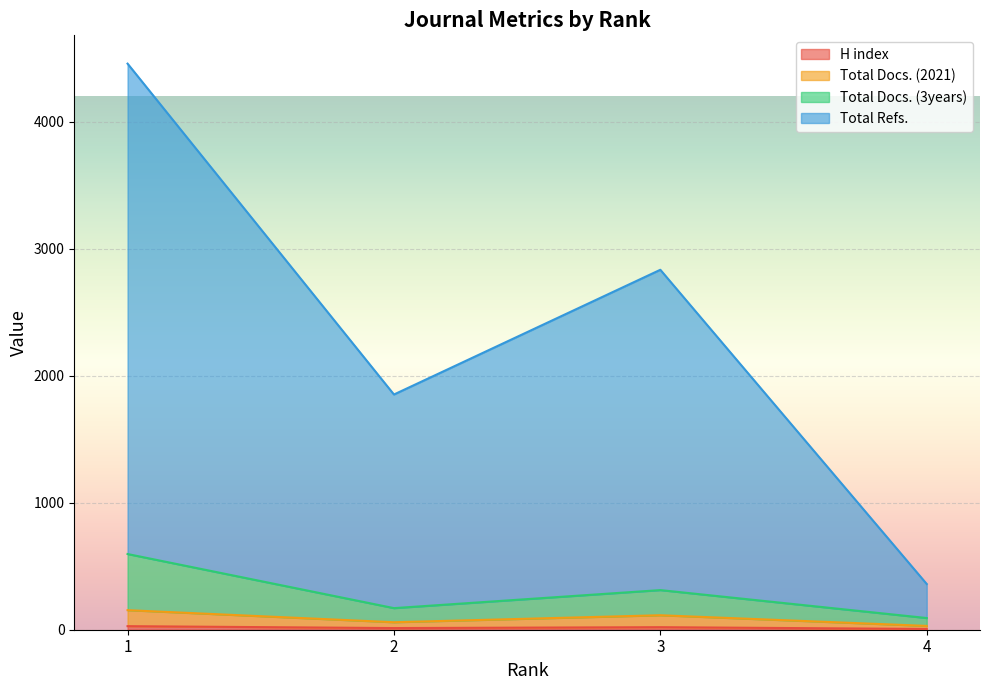

Reading left to right, extract all data points from this chart.

H index: 1=28	2=13	3=20	4=6
Total Docs. (2021): 1=154	2=59	3=114	4=30
Total Docs. (3years): 1=596	2=170	3=312	4=92
Total Refs.: 1=4457	2=1852	3=2834	4=360